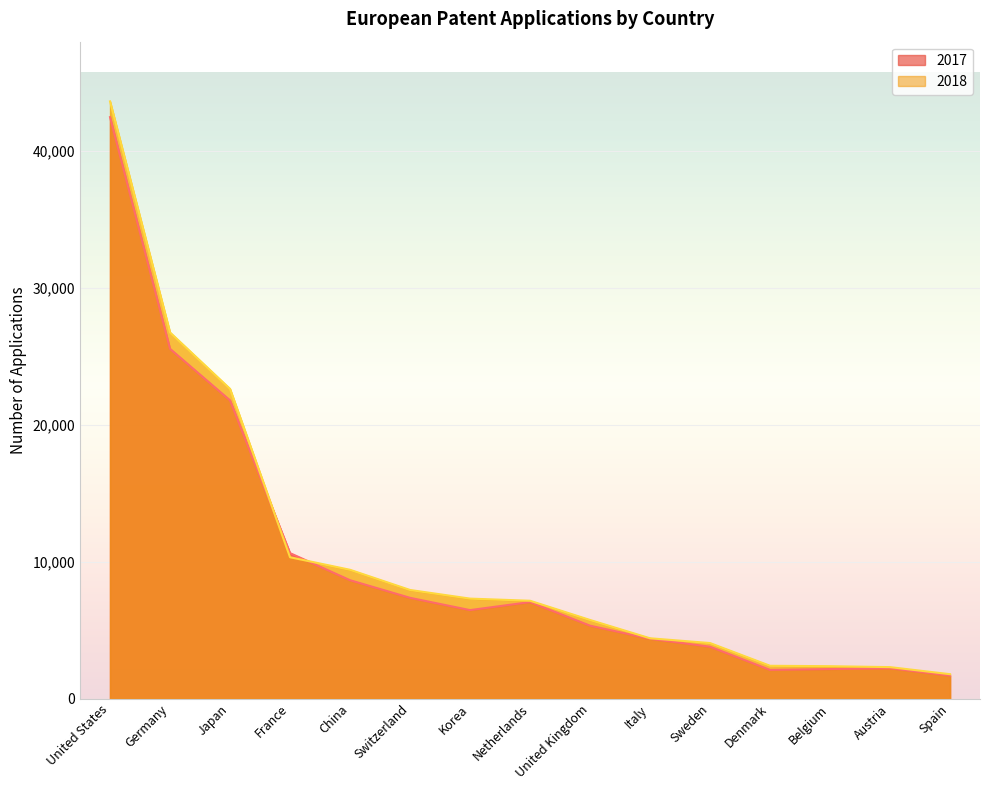

Between which two adjacent categories do 2017 and 2018 first intersect?

Japan and France